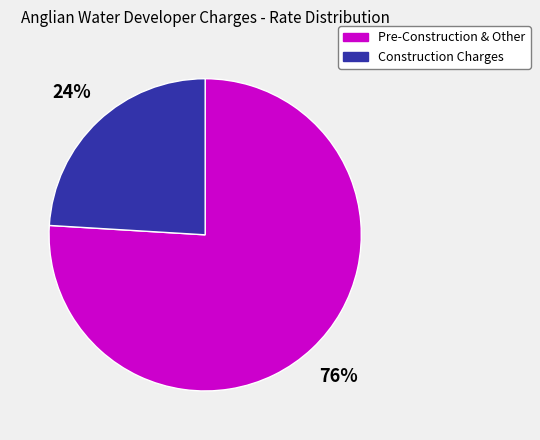

Count the number of slices in the pie.

2